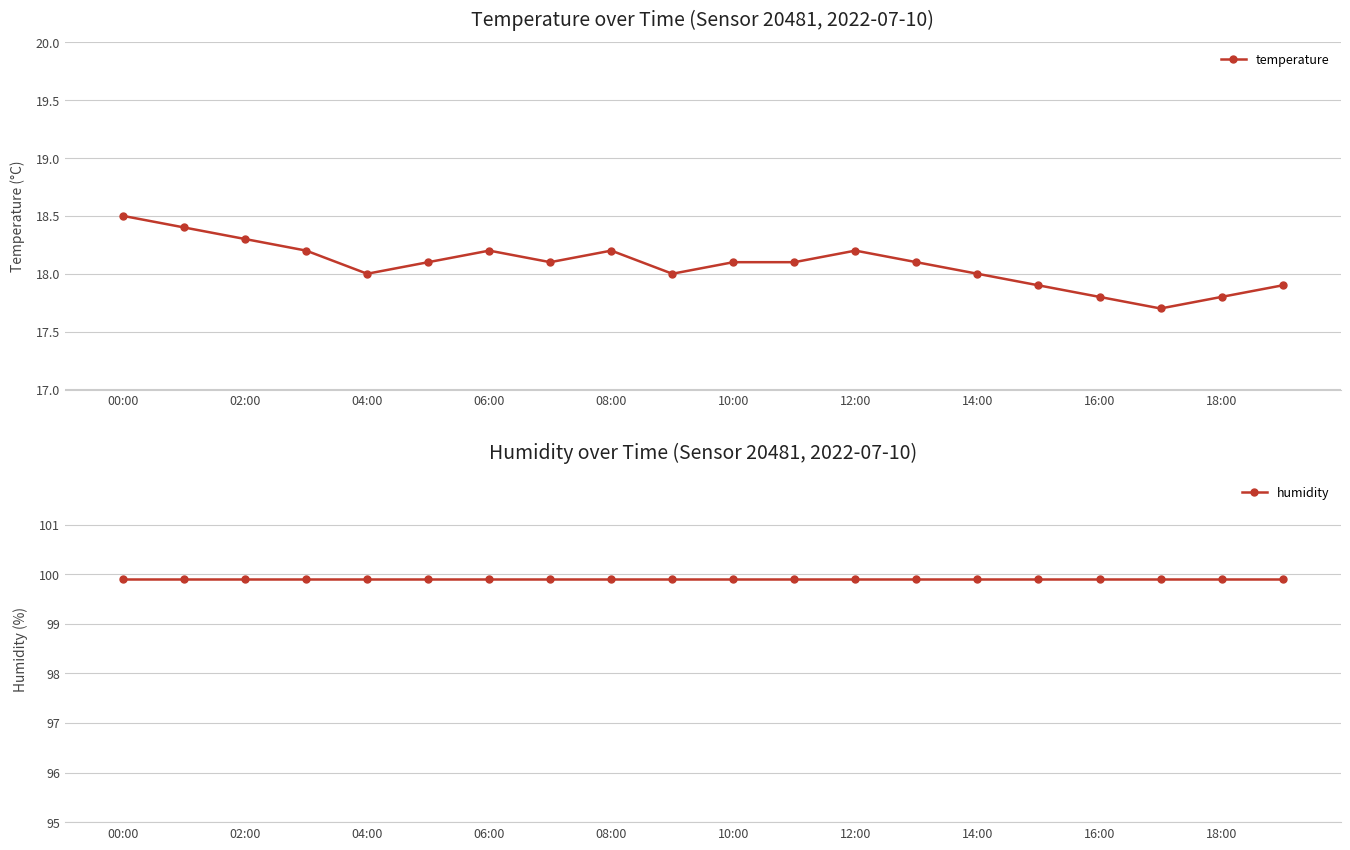

What is the maximum value shown in the chart?

99.9